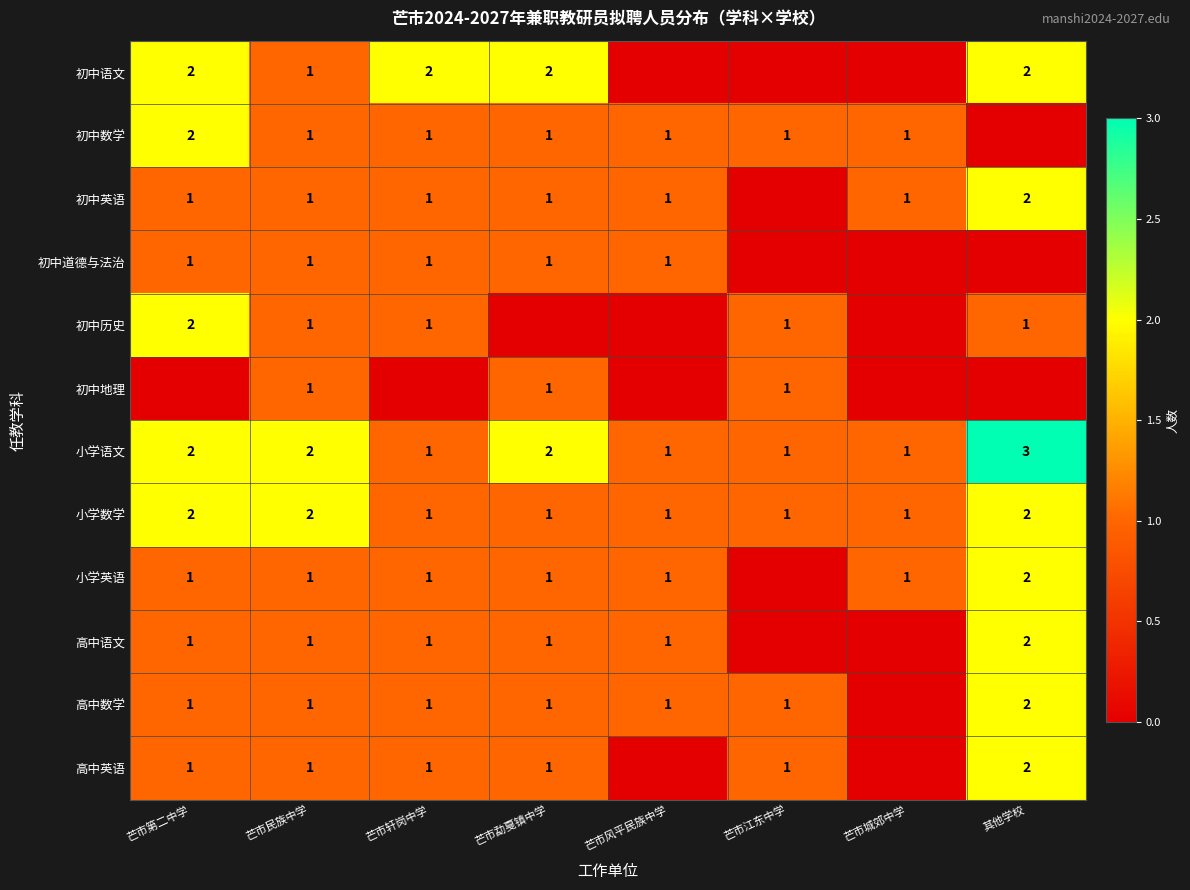

Is the value of 小学语文 at 芒市城郊中学 greater than the value of 小学数学 at 其他学校?

No